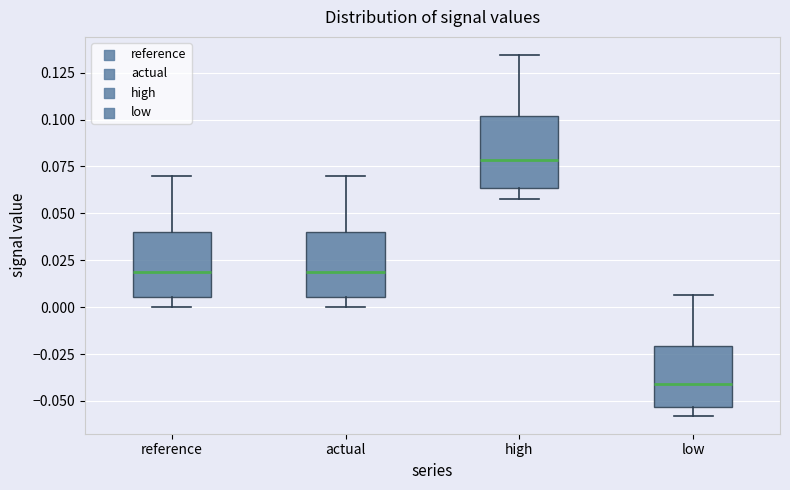

Reading left to right, read every box against the y-axis: the position of its median line, the range the box covers, and the ends of its whiskers. The values are not printed on the chart, so give them approximately, as read against the axis.

reference: median 0.020, box 0.005 to 0.040, whiskers 0.000 to 0.070
actual: median 0.020, box 0.005 to 0.040, whiskers 0.000 to 0.070
high: median 0.080, box 0.065 to 0.100, whiskers 0.060 to 0.135
low: median -0.040, box -0.055 to -0.020, whiskers -0.060 to 0.005